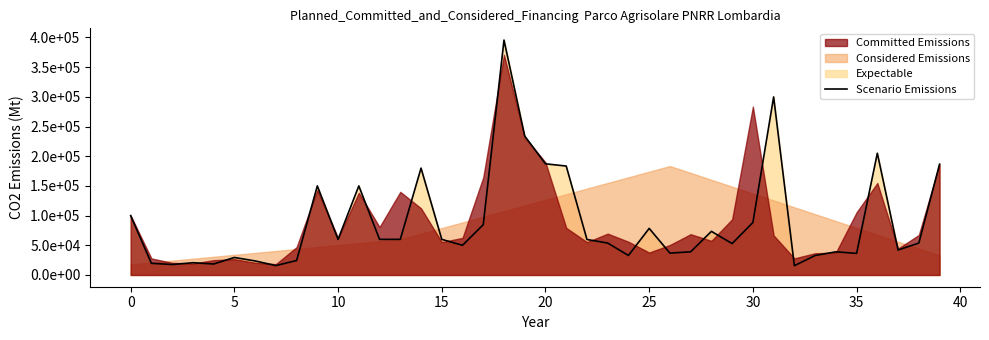

At which label is the value closest to 205637?

36